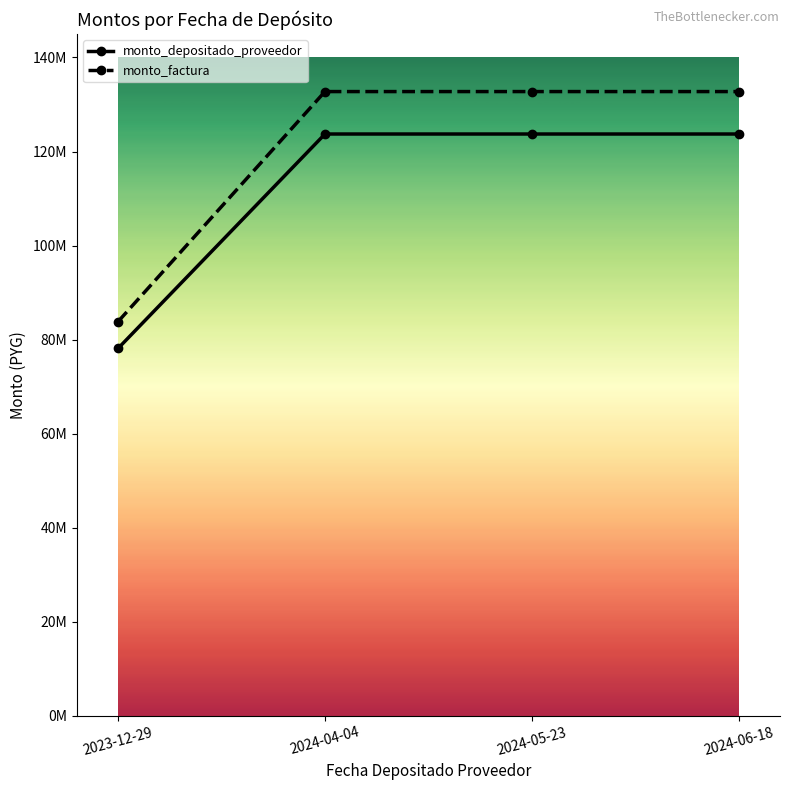

Which series has the largest range (max minus min)?

monto_factura